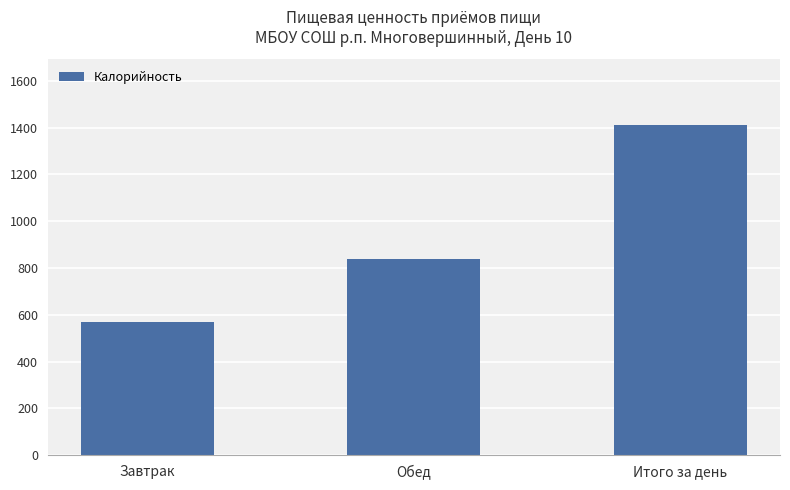

List the labels in order of value, largest first.

Итого за день, Обед, Завтрак